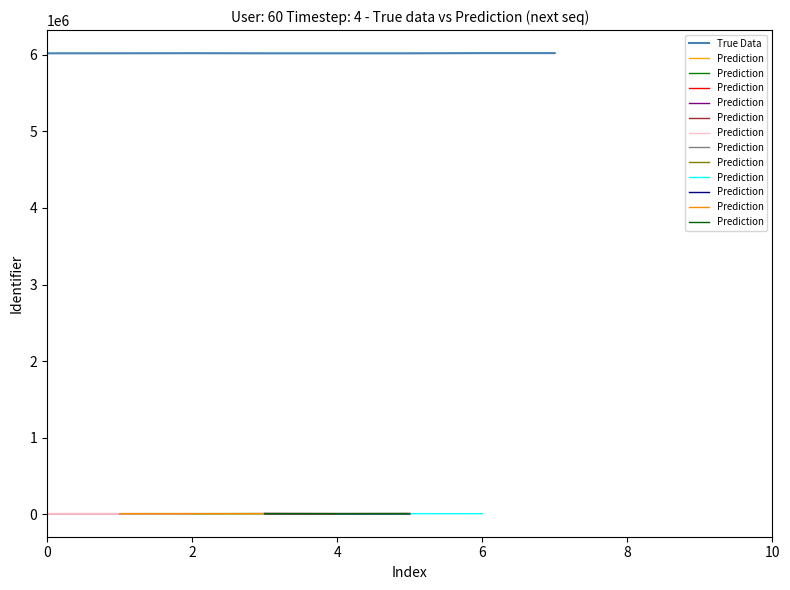

The value of True Data at 4 is 2784741. True or false?

False